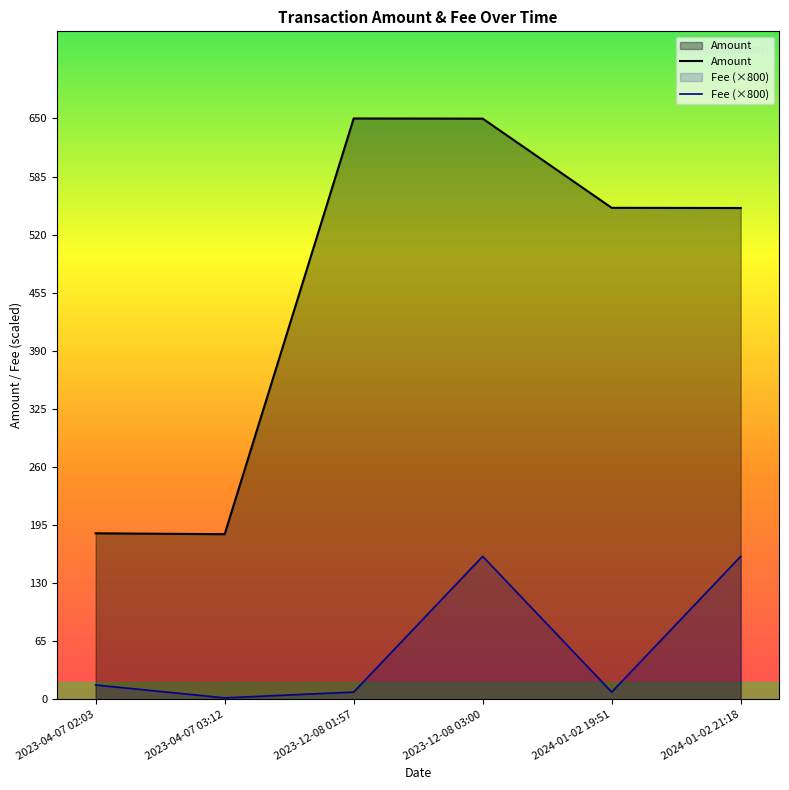

What position from the right is 2023-12-08 01:57?

4